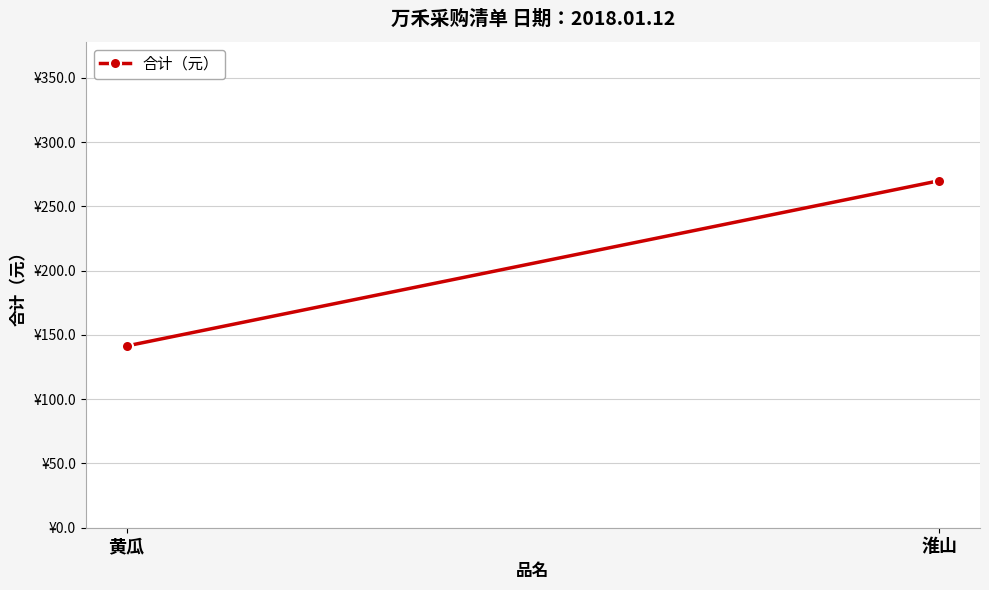

Which category has the highest value across all series?

淮山